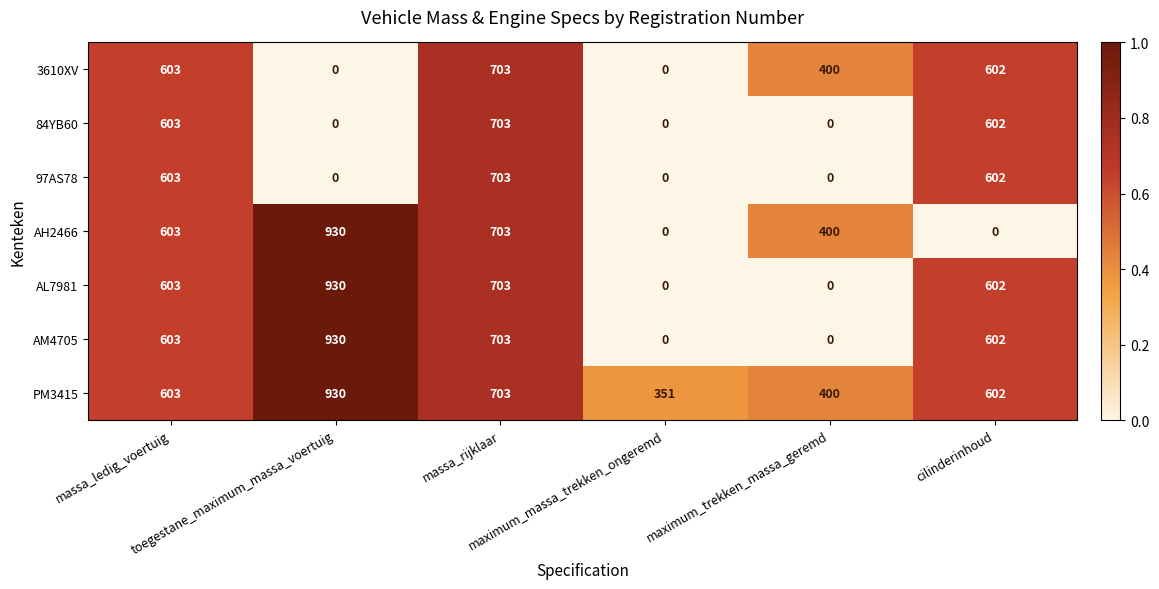

What is the average value of the AH2466 series?

439